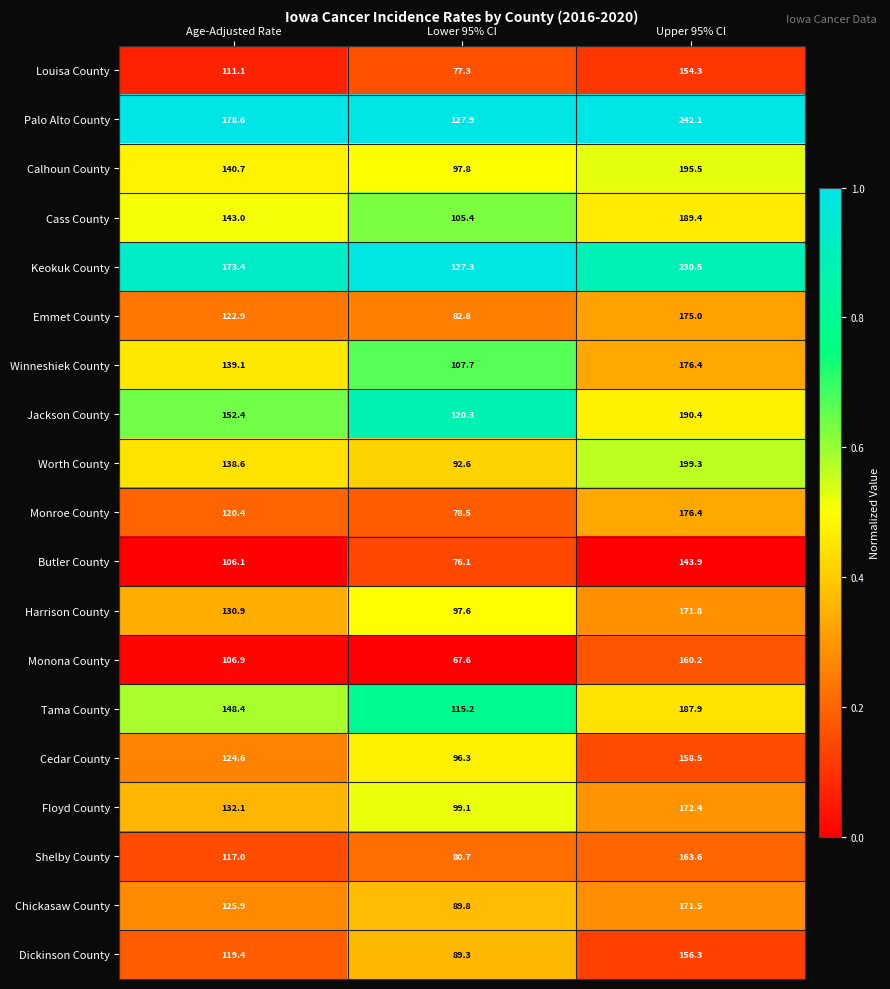

Is it true that Dickinson County equals 94.0 at Upper 95% CI?

False